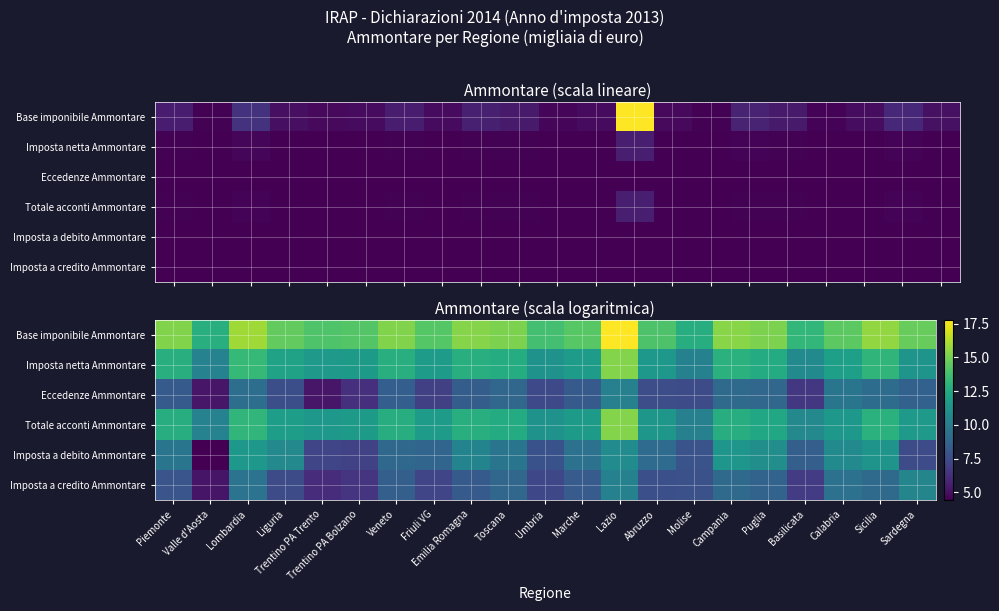

List the series in order of their peak value, highest first.

Base imponibile Ammontare, Imposta netta Ammontare, Totale acconti Ammontare, Imposta a debito Ammontare, Imposta a credito Ammontare, Eccedenze Ammontare